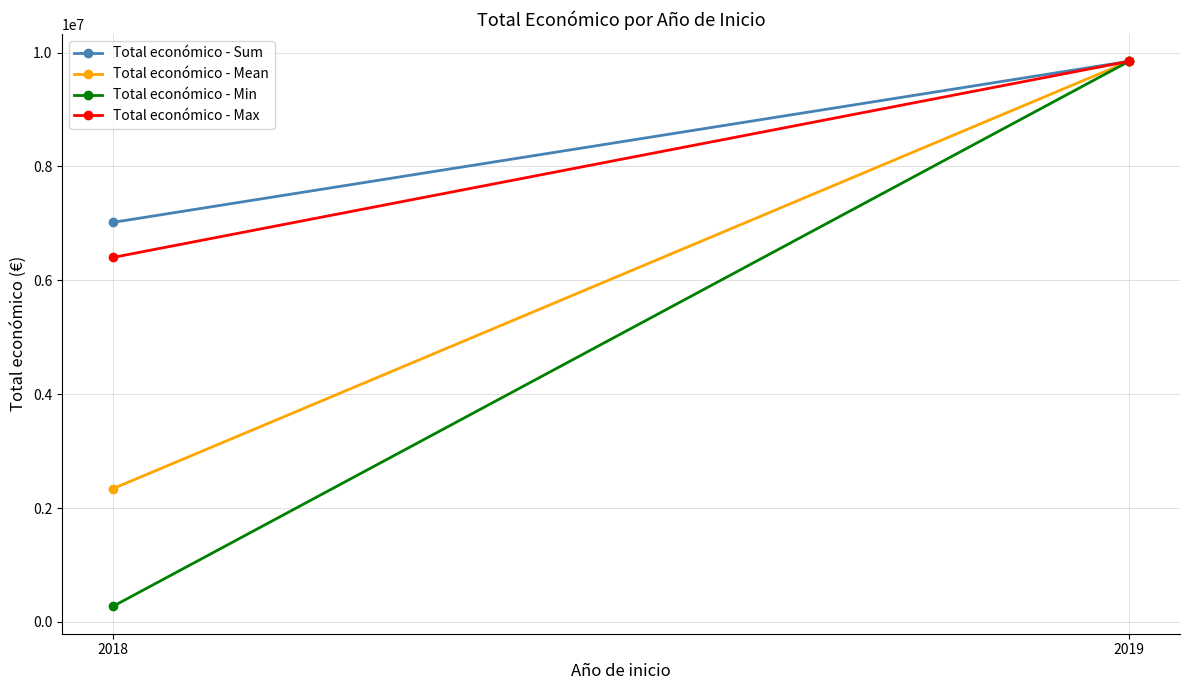

Between 2018 and 2019, which is larger?

2019